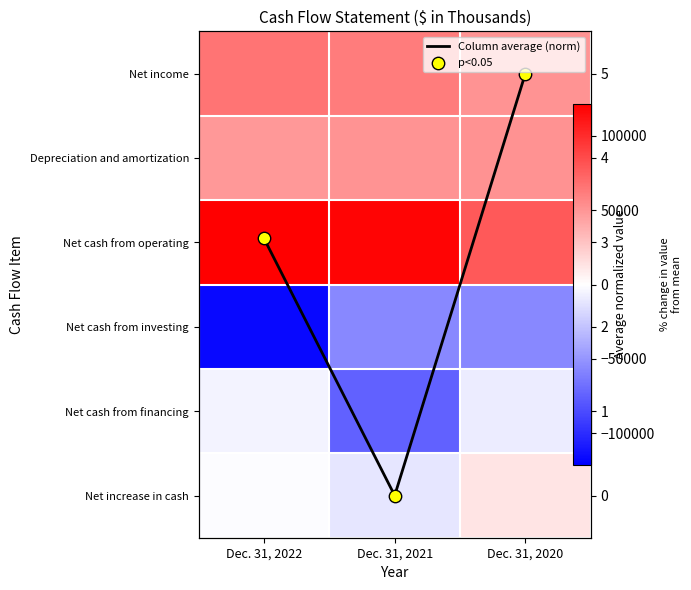

Which series has the largest total across all categories?

Net cash from operating